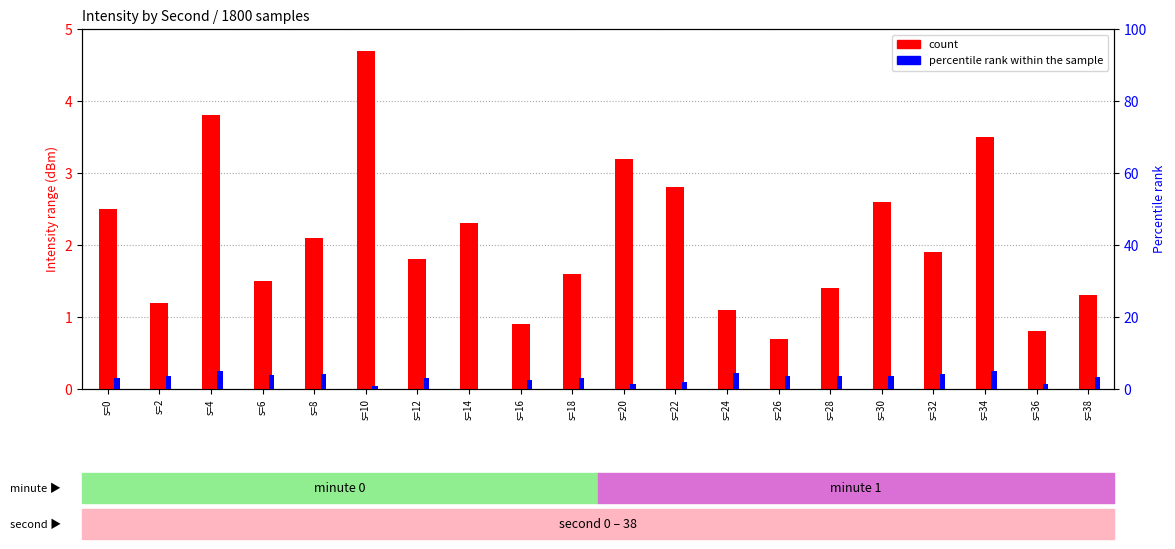

What is the spread (max minus min) of values at s=14?

2.3